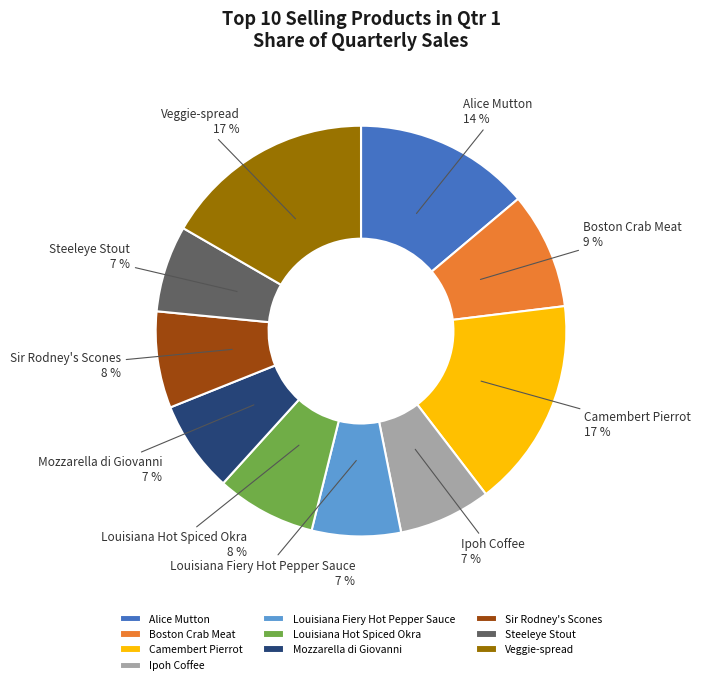

Do Louisiana Fiery Hot Pepper Sauce and Camembert Pierrot together represent more than half of the pie?

No